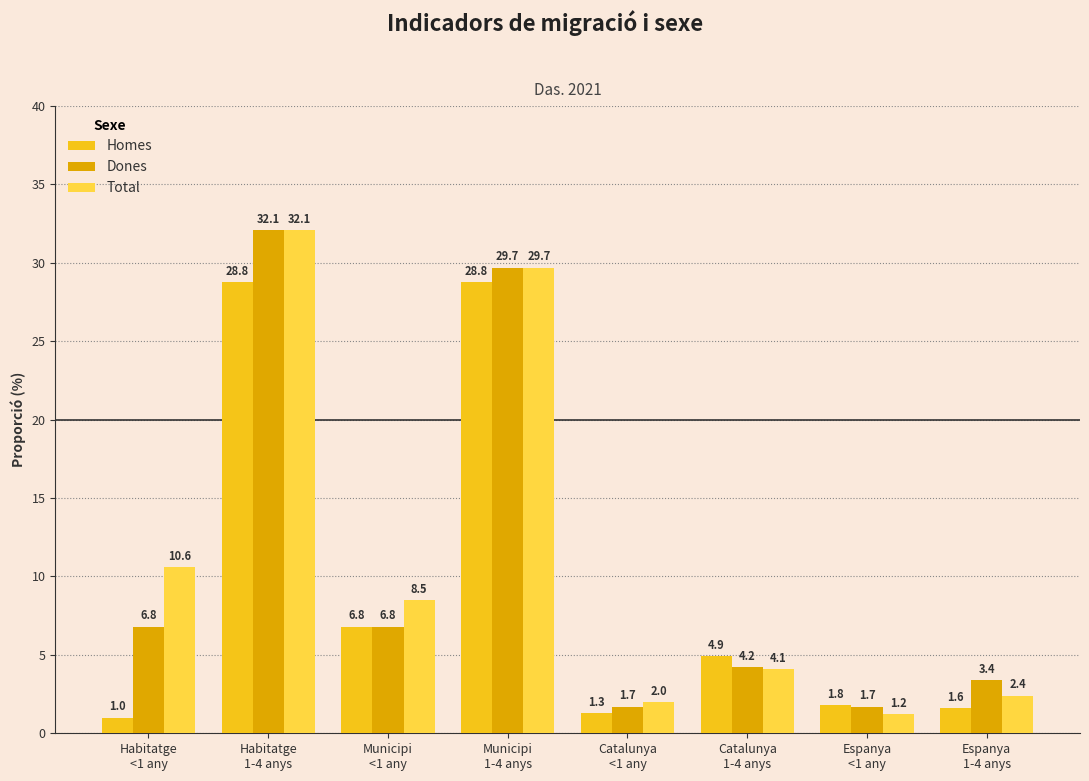

What is the approximate value of Dones at Espanya
<1 any?

1.7